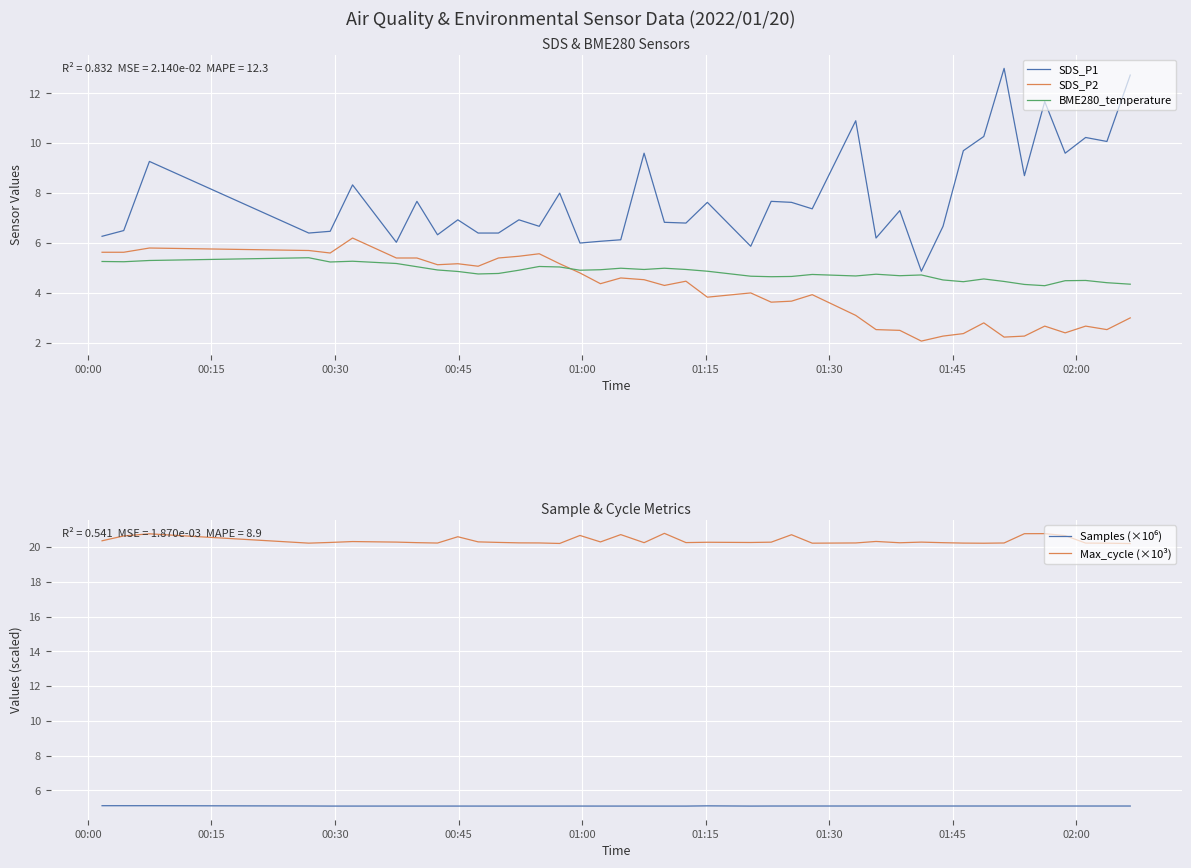

True or false: SDS_P2 and SDS_P1 intersect in this chart.

False